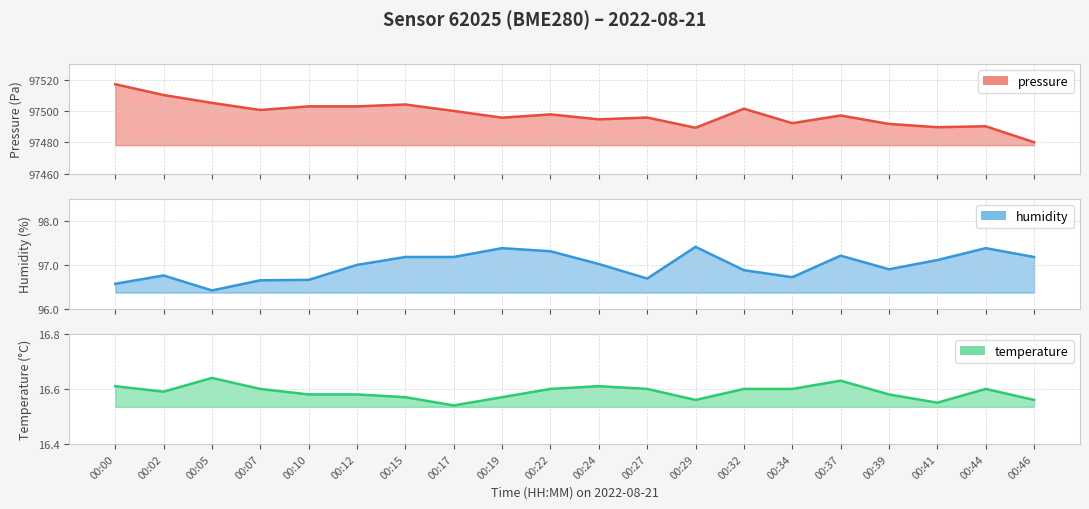

Reading left to right, list all the values displayed in this chart.

pressure: 97517.0	97510.2	97505.2	97500.6	97502.9	97502.9	97504.1	97500.0	97495.8	97497.8	97494.7	97495.8	97489.3	97501.4	97492.2	97497.1	97491.8	97489.7	97490.3	97480.1
humidity: 96.6	96.8	96.4	96.7	96.7	97.0	97.2	97.2	97.4	97.3	97.0	96.7	97.4	96.9	96.7	97.2	96.9	97.1	97.4	97.2
temperature: 16.6	16.6	16.6	16.6	16.6	16.6	16.6	16.5	16.6	16.6	16.6	16.6	16.6	16.6	16.6	16.6	16.6	16.6	16.6	16.6